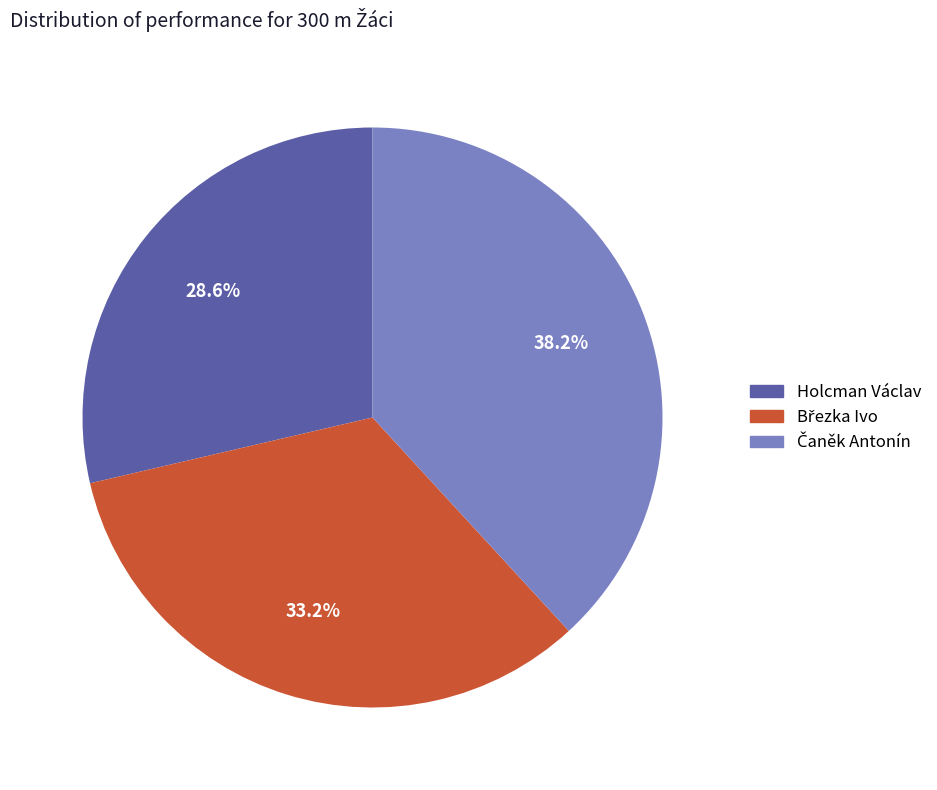

What is the smallest slice in the pie chart?

Holcman Václav